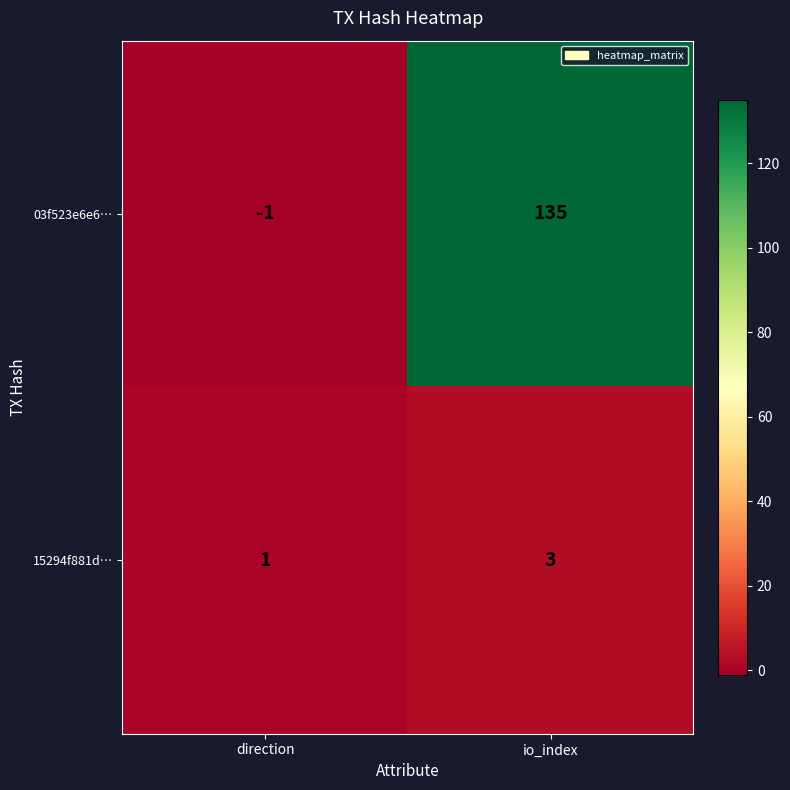

True or false: 15294f881d… has a value of 3 at io_index.

True